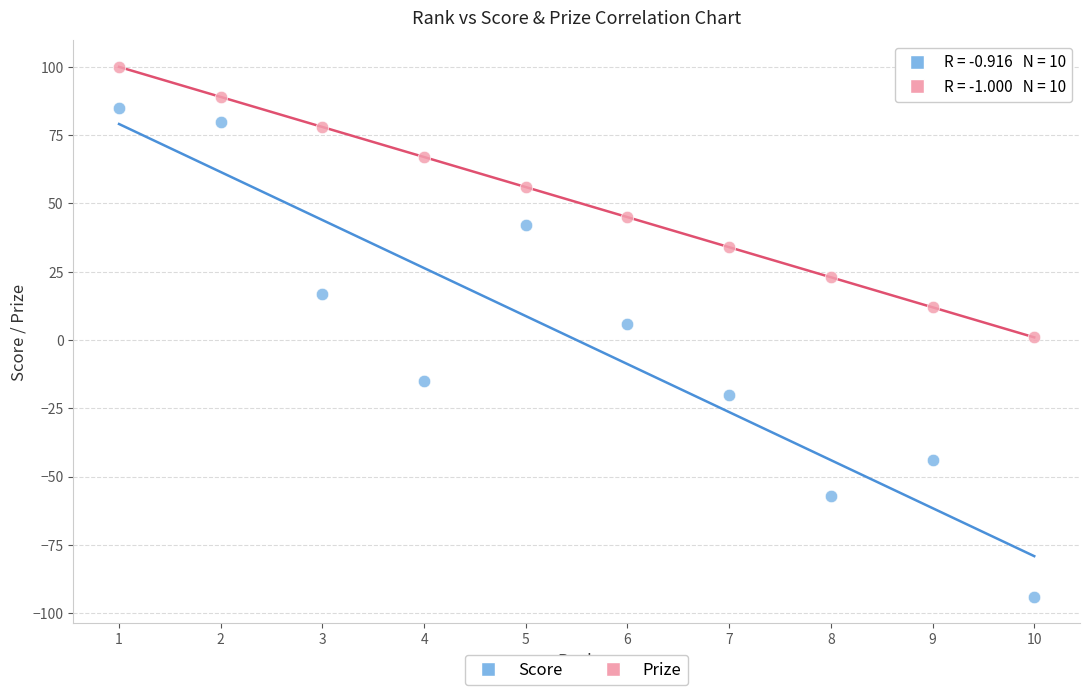

Across all data points, what is the range of Y values (max minus min)?

194